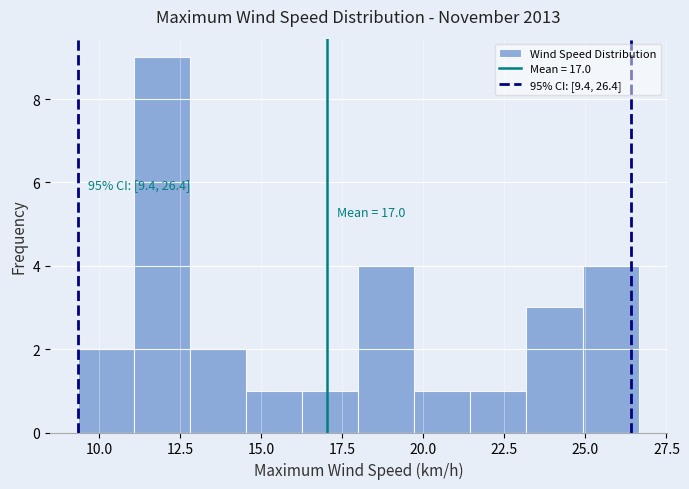

Read against the x-axis, roughly where is the centre of the tallest bar?

12.0